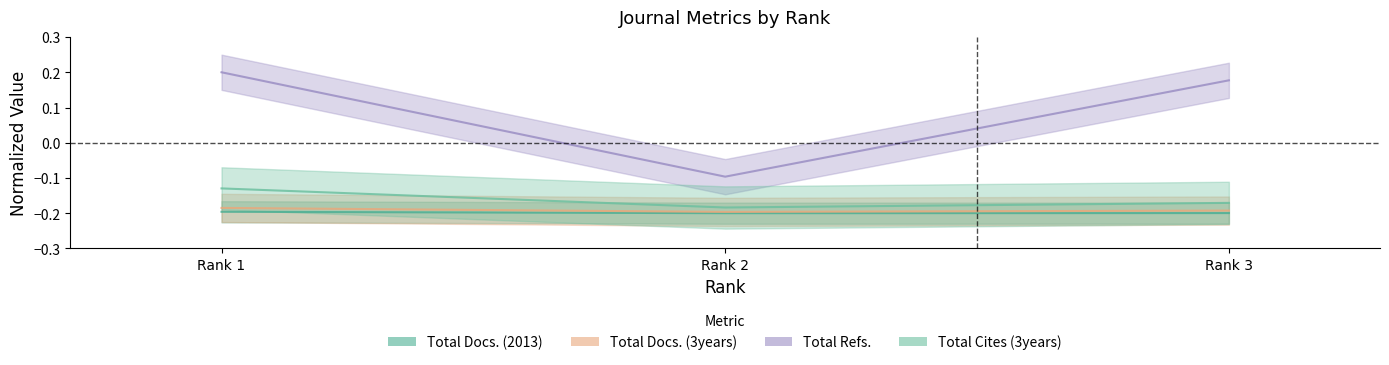

At Rank 1, list the series in order from smallest to largest.

Total Docs. (2013), Total Docs. (3years), Total Cites (3years), Total Refs.